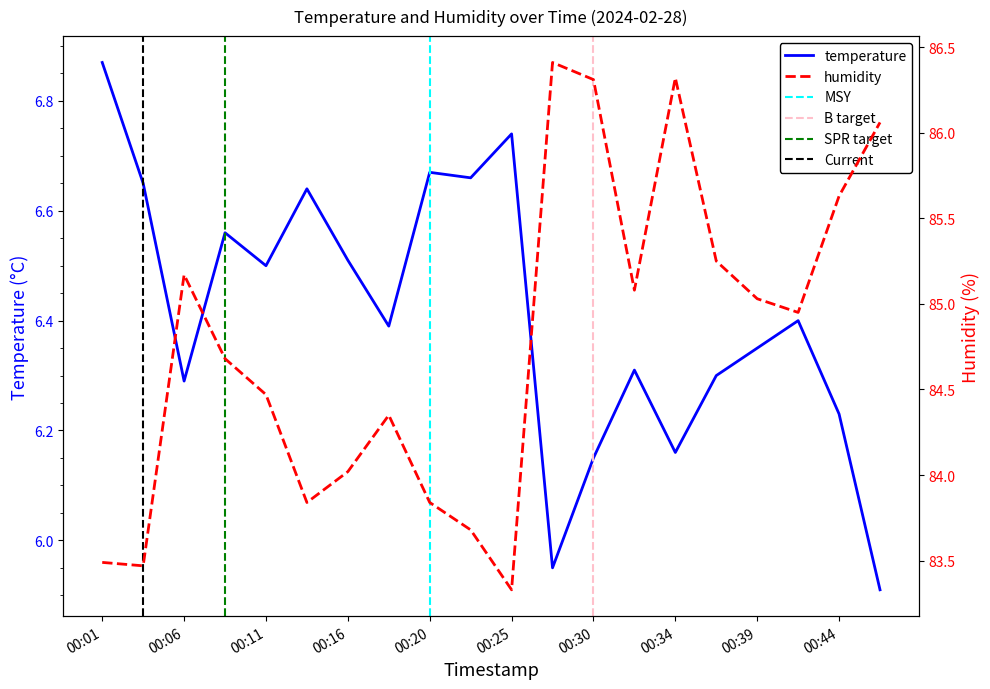

At which label is temperature closest to 6?

00:27